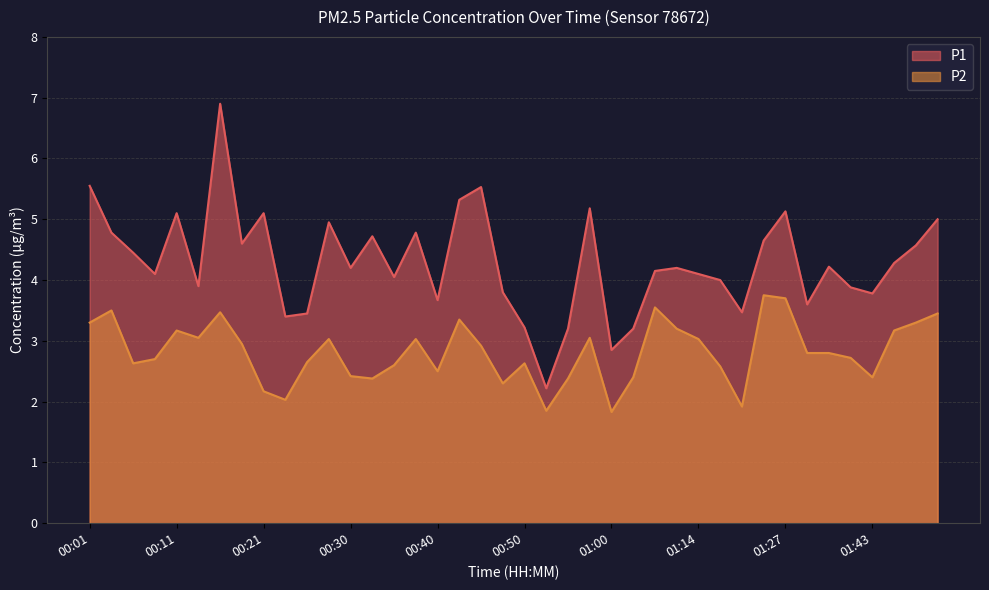

What is the approximate value of P2 at 00:06?

2.6